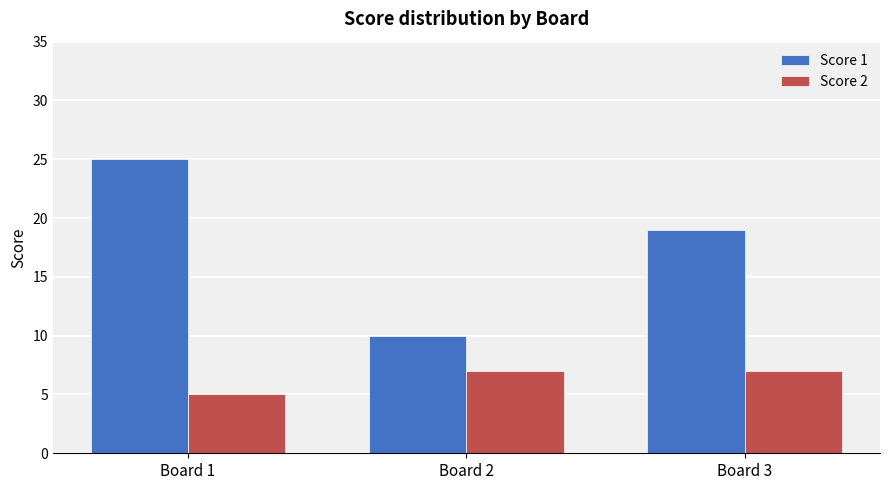

Where is Score 1 nearest to the value 17?

Board 3